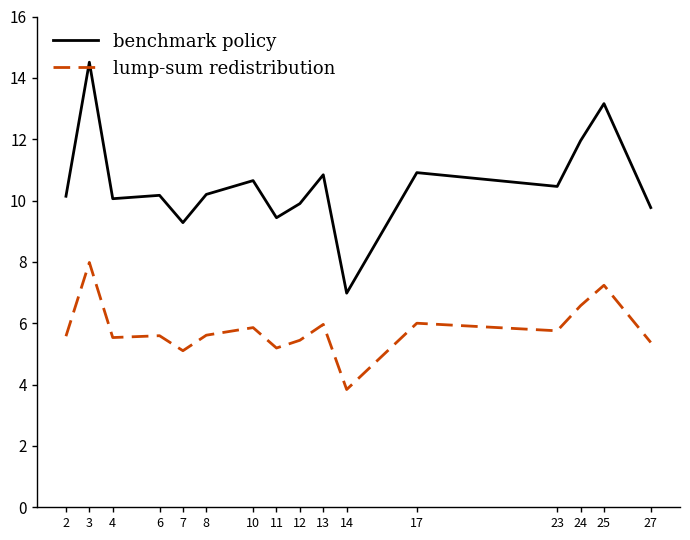

Does the chart have visible grid lines?

No